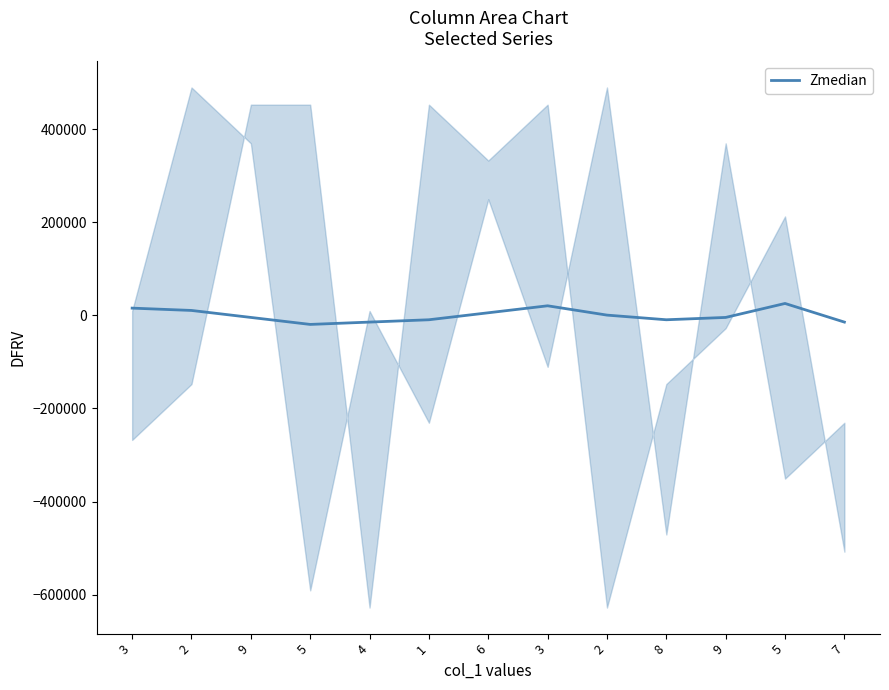

Which label corresponds to the smallest value in the chart?

5